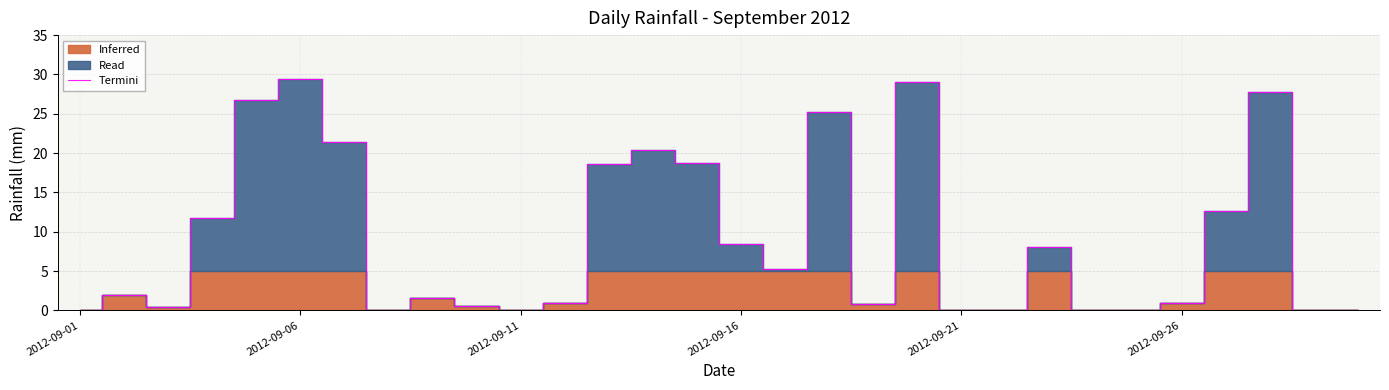

What is the maximum value for Termini?

29.4